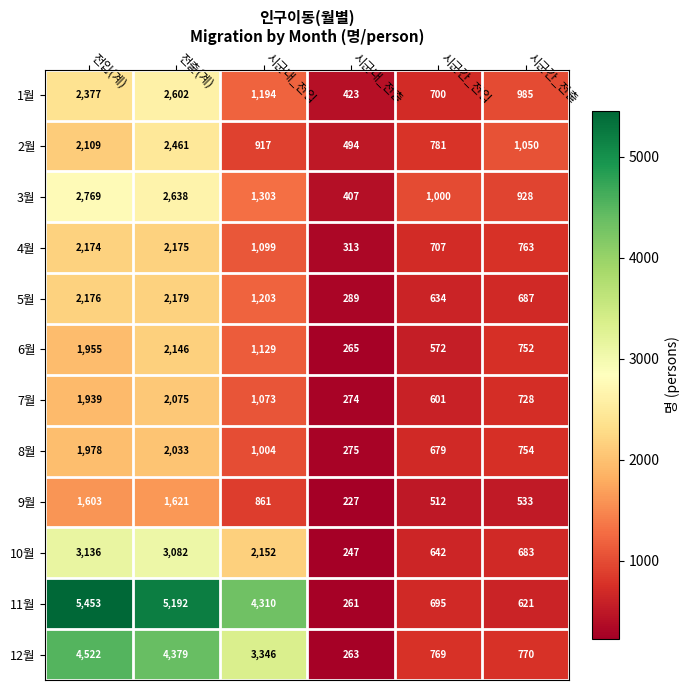

Count the number of data series in this chart.

12